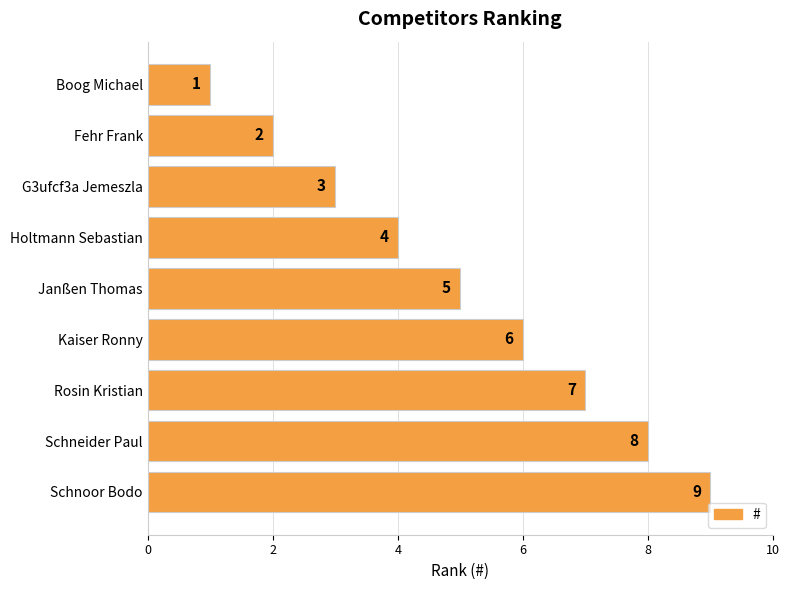

What is the value of the 2nd bar from the top?

2